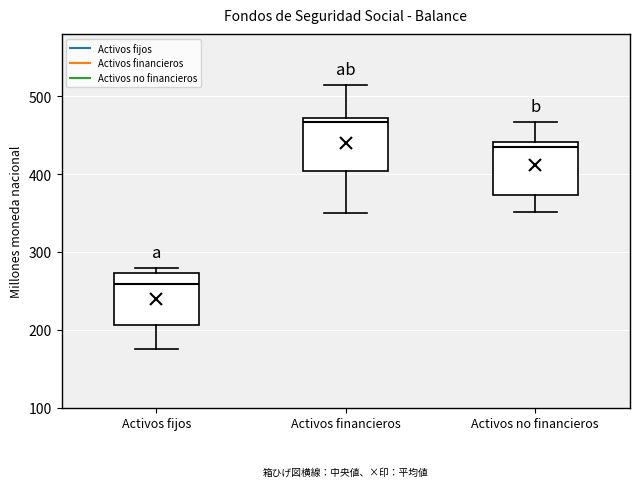

Reading left to right, read every box against the y-axis: the position of its median line, the range the box covers, and the ends of its whiskers. The values are not printed on the chart, so give them approximately, as read against the axis.

Activos fijos: median 260, box 210 to 270, whiskers 180 to 280
Activos financieros: median 470 (just below the box's upper edge), box 400 to 470, whiskers 350 to 520
Activos no financieros: median 430, box 370 to 440, whiskers 350 to 470